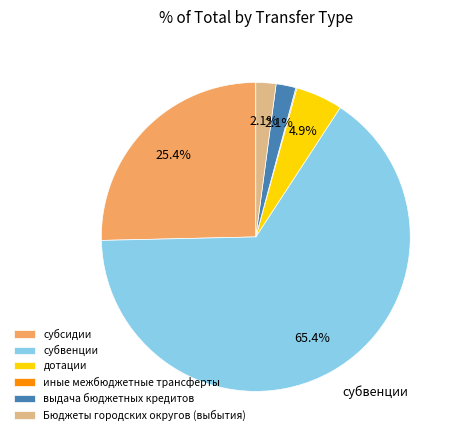

Between выдача бюджетных кредитов and субвенции, which is larger?

субвенции